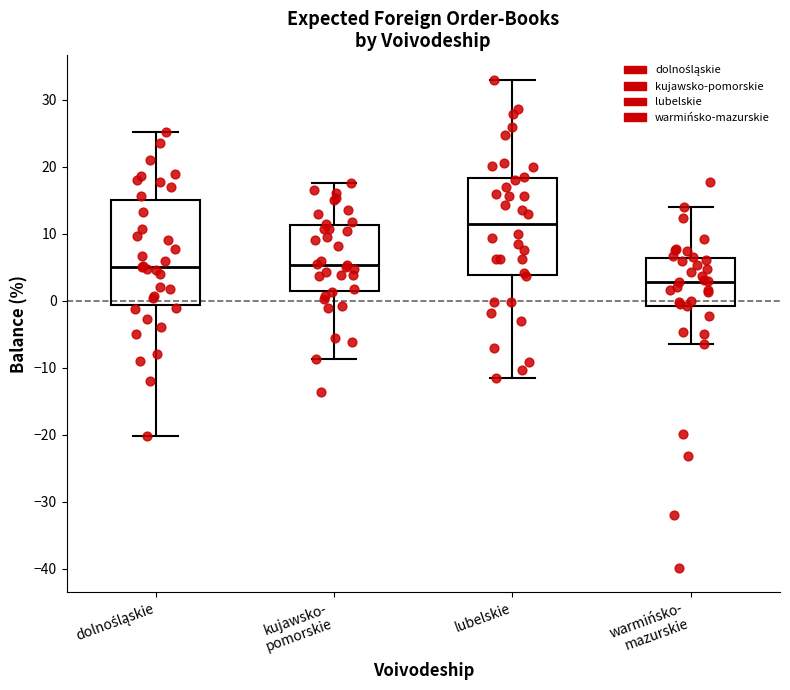

Which box is the tallest, from its lower edge to its upper edge?

dolnośląskie